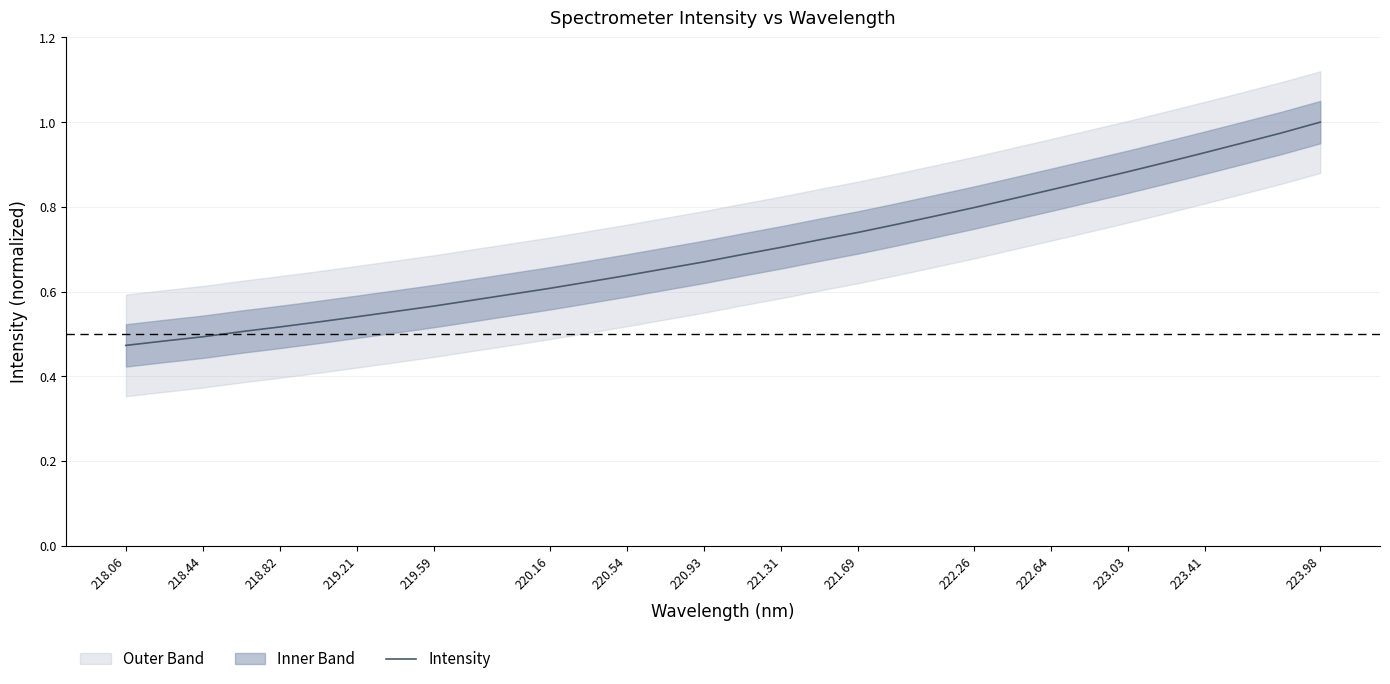

The value of Intensity at 223.98 is 1.3. True or false?

False